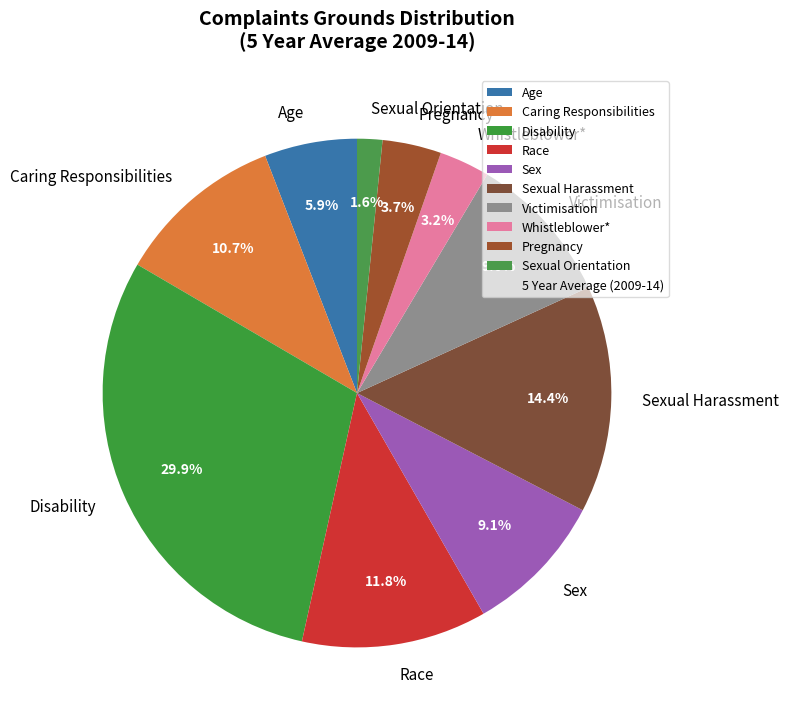

What is the ratio of the value at Whistleblower* to the value at Sex?

0.4